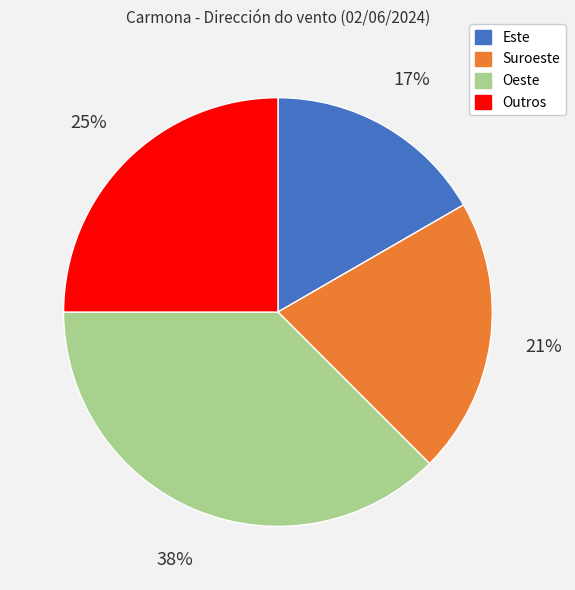

Is there any slice that represents more than half of the pie?

No